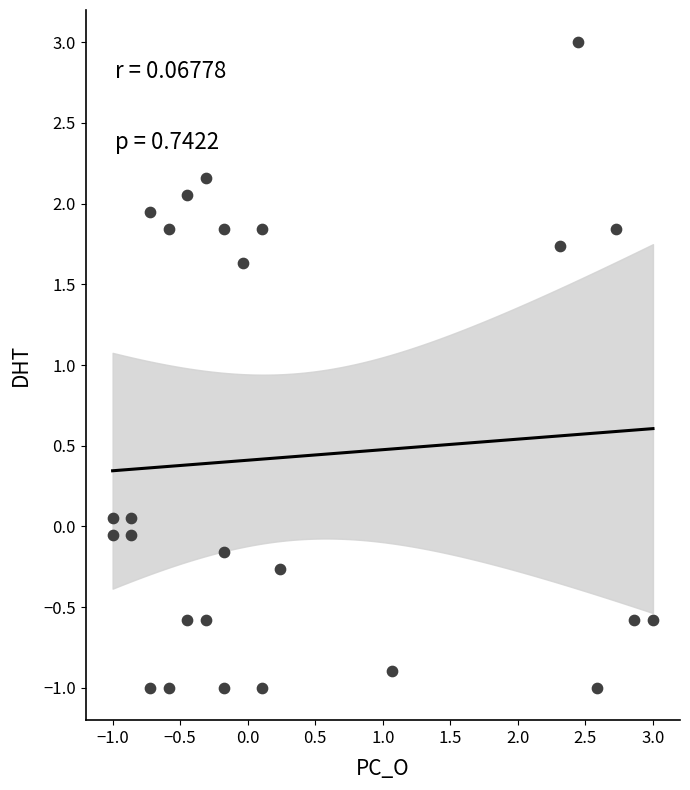

What is the range of Y values (max minus min)?

4.0